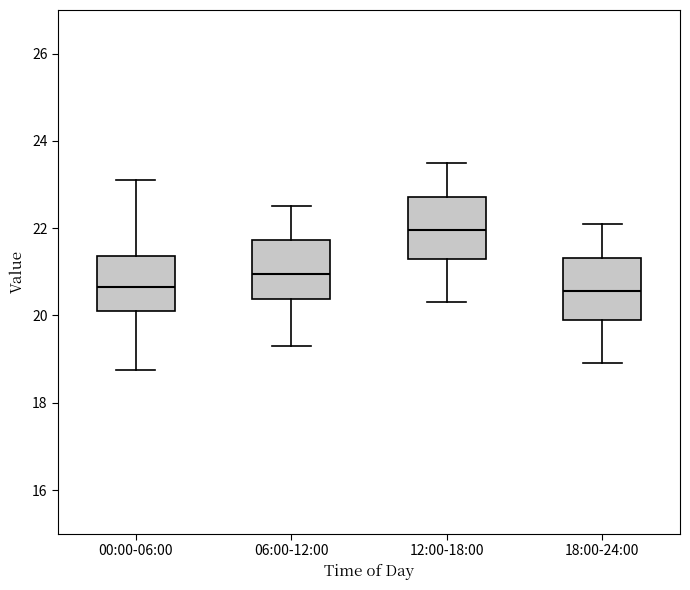

Where is the upper edge of the box for 06:00-12:00 on the y-axis? The values are not printed on the chart, so give them approximately, as read against the axis.

21.8